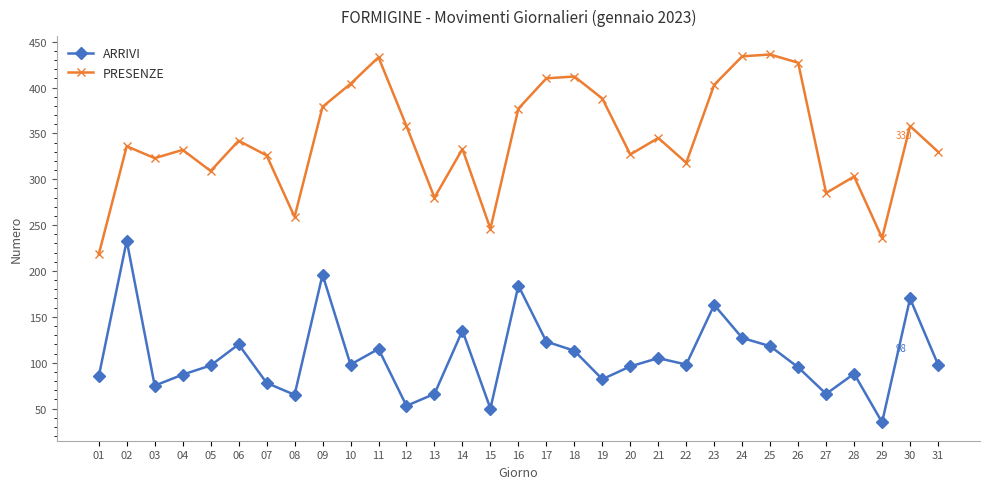

At which category does the chart reach its minimum across all series?

29